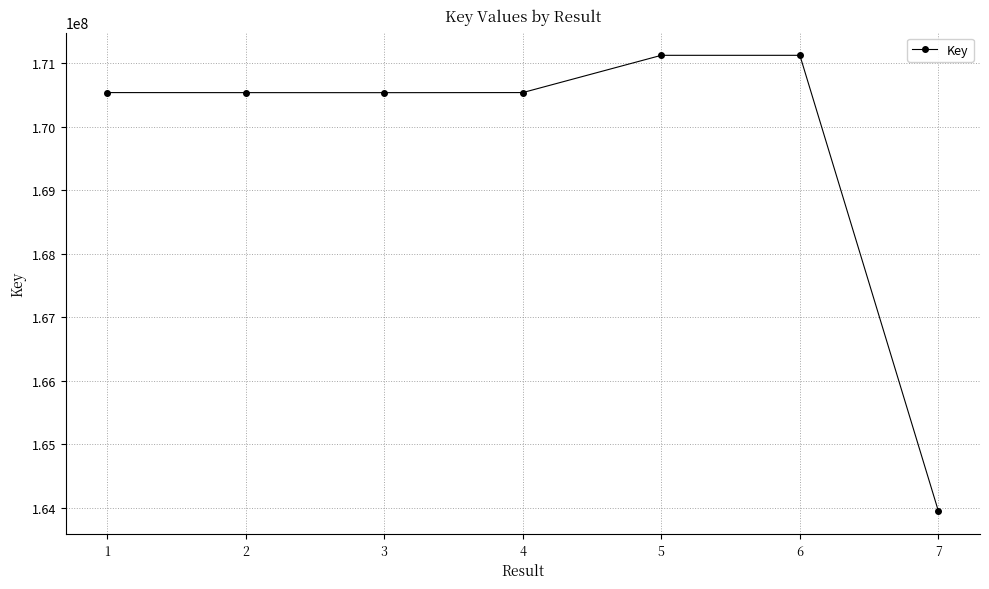

What is the sum of the values at 5 and 2?

341665891